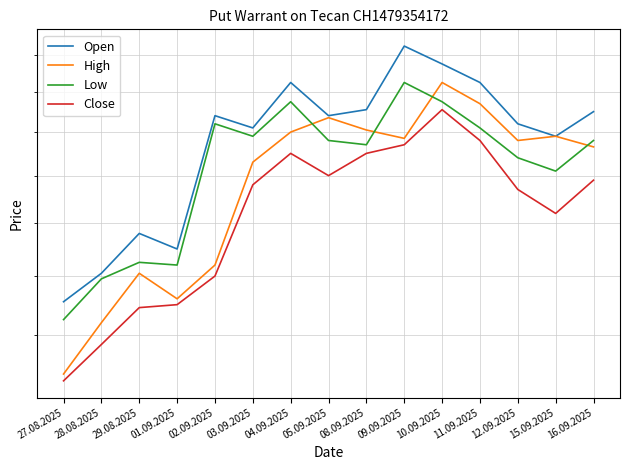

What are all the series names shown in the legend?

Open, High, Low, Close